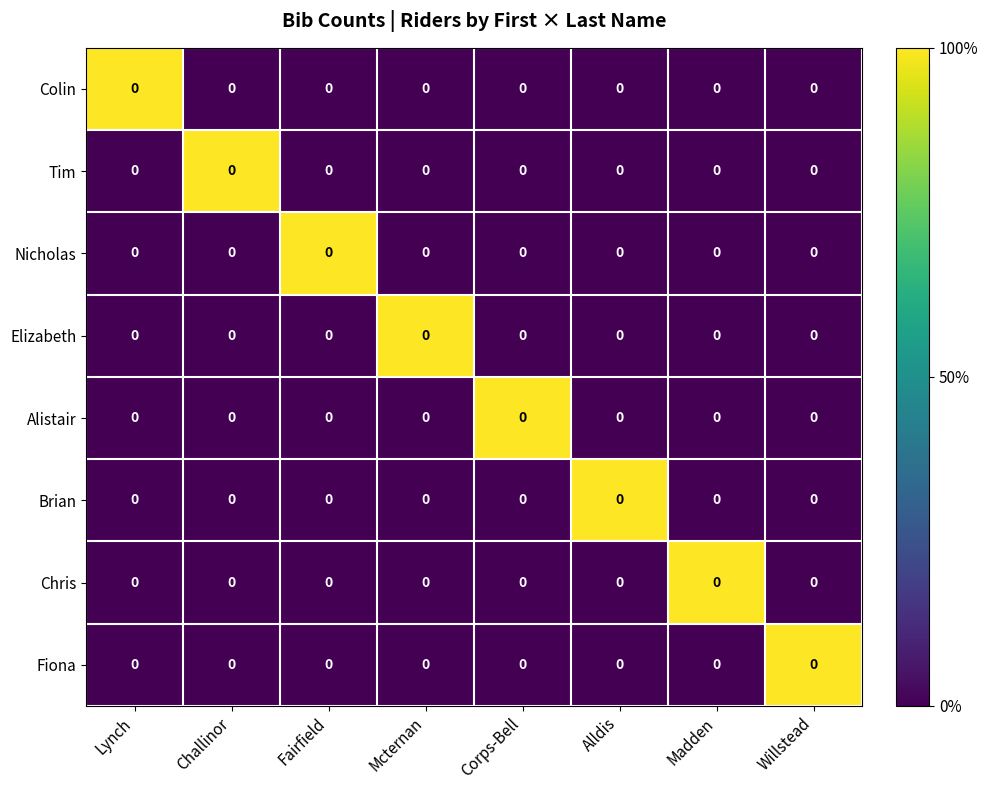

Which series has the largest total across all categories?

Colin